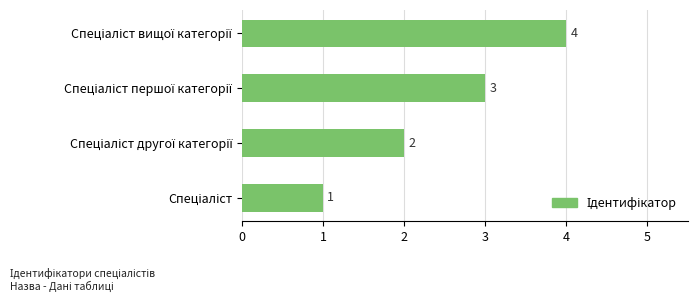

Are the bars grouped side by side (vs. stacked)?

No